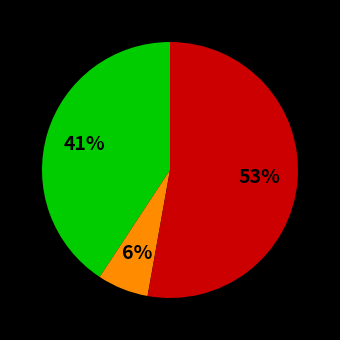

Is there any slice that represents more than half of the pie?

Yes